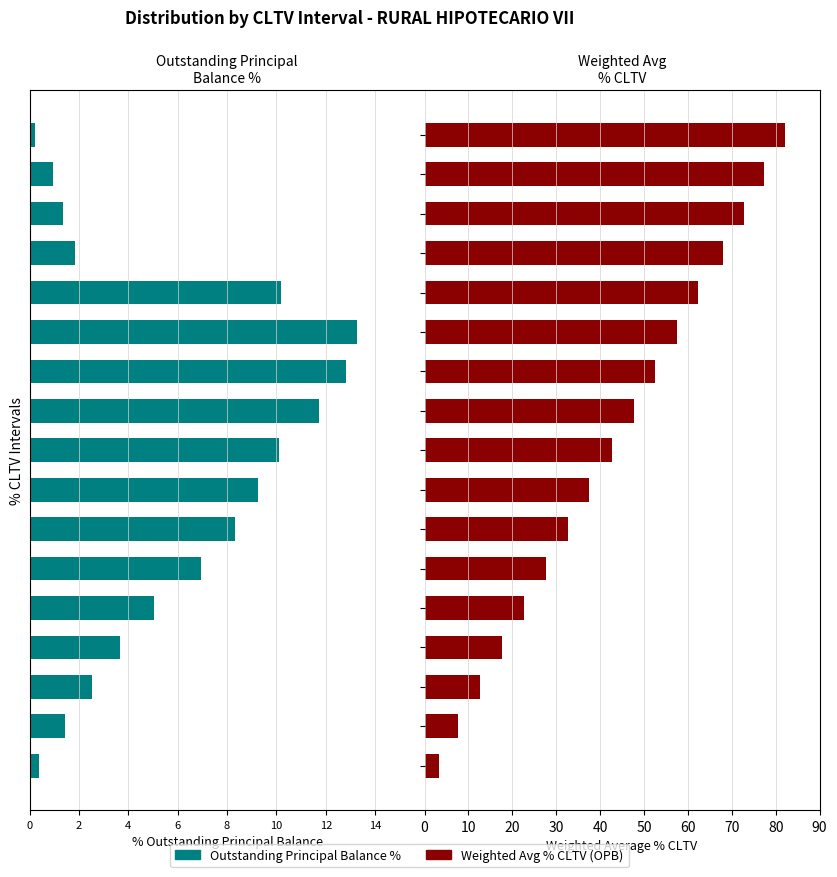

Which category has the highest value in the Weighted Avg % CLTV (OPB) series?

80.01-85